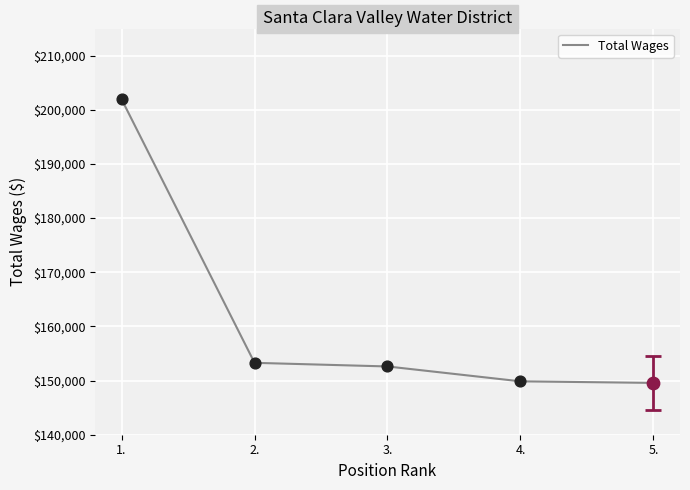

Approximately how many times larger is the value at 4. compared to 3.?

1.0